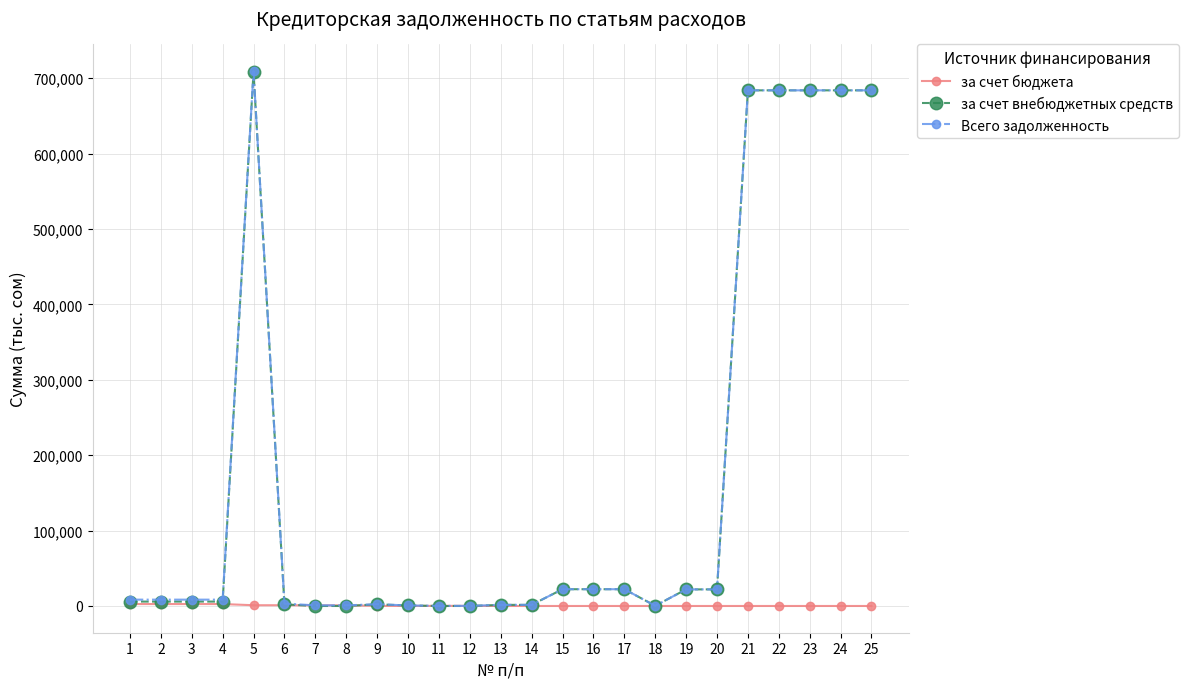

At which category is the sum across all series the highest?

5